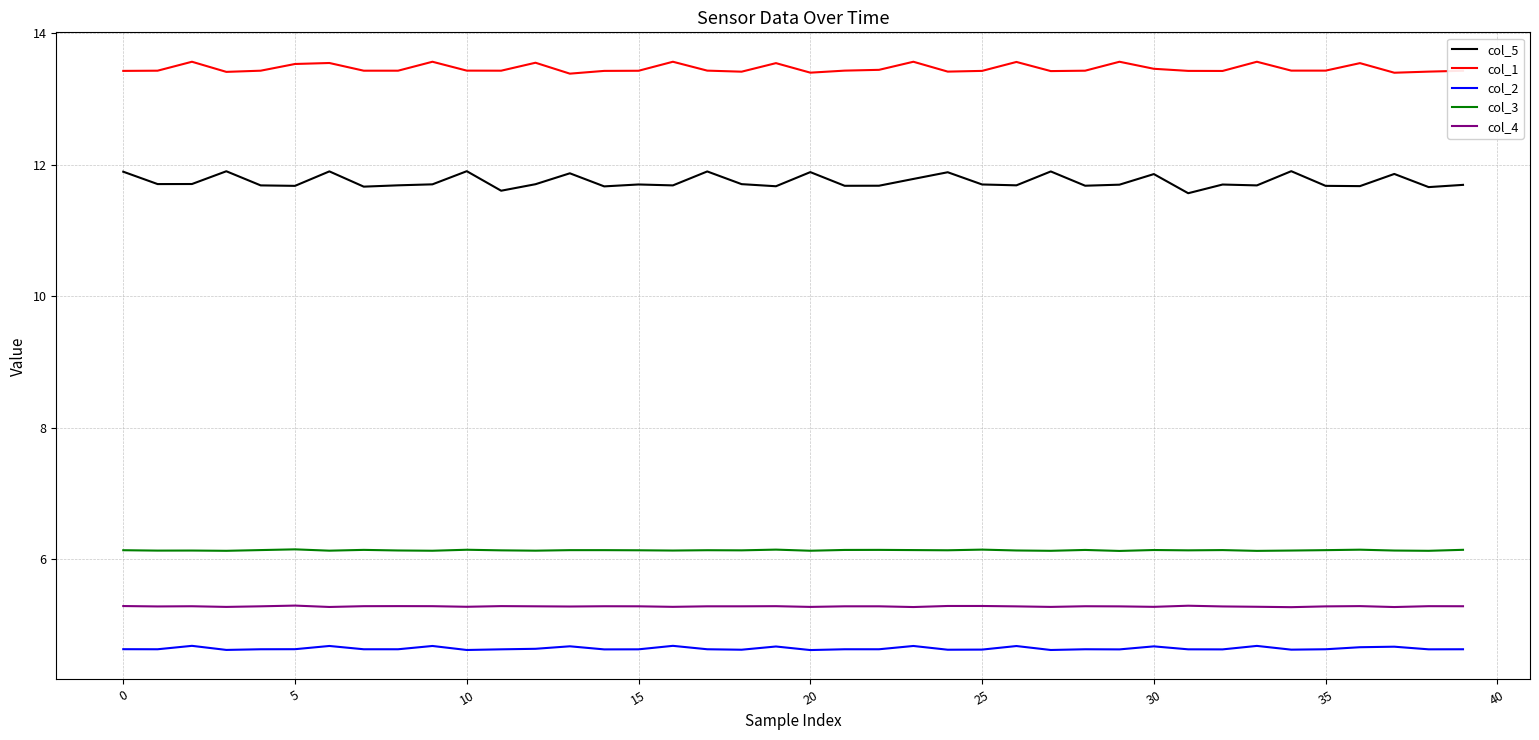

How many lines are shown in the chart?

5